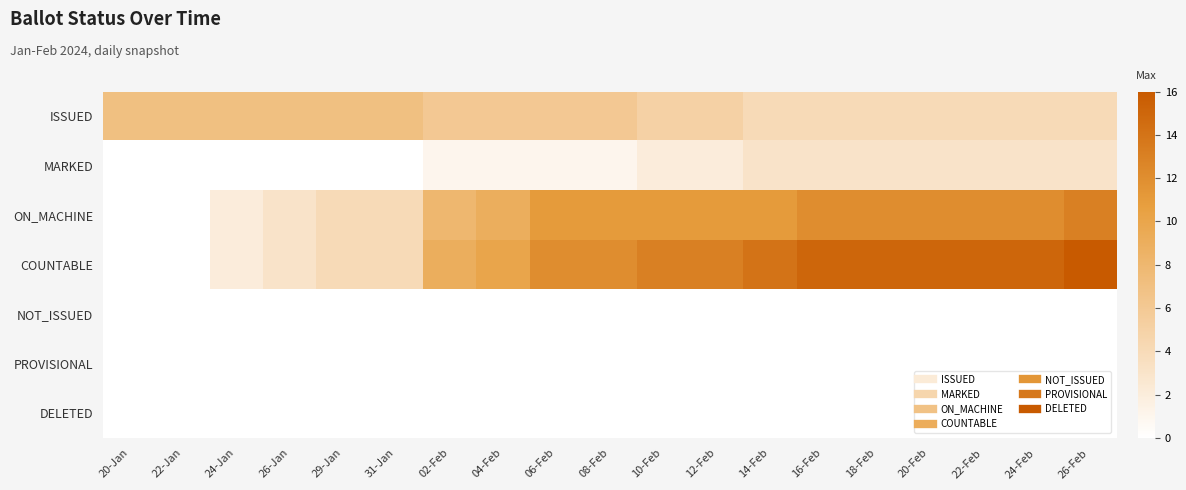

Reading right to left, what are all the values shown in this chart?

ISSUED: 26-Feb=4	24-Feb=4	22-Feb=4	20-Feb=4	18-Feb=4	16-Feb=4	14-Feb=4	12-Feb=5	10-Feb=5	08-Feb=6	06-Feb=6	04-Feb=6	02-Feb=6	31-Jan=7	29-Jan=7	26-Jan=7	24-Jan=7	22-Jan=7	20-Jan=7
MARKED: 26-Feb=3	24-Feb=3	22-Feb=3	20-Feb=3	18-Feb=3	16-Feb=3	14-Feb=3	12-Feb=2	10-Feb=2	08-Feb=1	06-Feb=1	04-Feb=1	02-Feb=1	31-Jan=0	29-Jan=0	26-Jan=0	24-Jan=0	22-Jan=0	20-Jan=0
ON_MACHINE: 26-Feb=13	24-Feb=12	22-Feb=12	20-Feb=12	18-Feb=12	16-Feb=12	14-Feb=11	12-Feb=11	10-Feb=11	08-Feb=11	06-Feb=11	04-Feb=9	02-Feb=8	31-Jan=4	29-Jan=4	26-Jan=3	24-Jan=2	22-Jan=0	20-Jan=0
COUNTABLE: 26-Feb=16	24-Feb=15	22-Feb=15	20-Feb=15	18-Feb=15	16-Feb=15	14-Feb=14	12-Feb=13	10-Feb=13	08-Feb=12	06-Feb=12	04-Feb=10	02-Feb=9	31-Jan=4	29-Jan=4	26-Jan=3	24-Jan=2	22-Jan=0	20-Jan=0
NOT_ISSUED: 26-Feb=0	24-Feb=0	22-Feb=0	20-Feb=0	18-Feb=0	16-Feb=0	14-Feb=0	12-Feb=0	10-Feb=0	08-Feb=0	06-Feb=0	04-Feb=0	02-Feb=0	31-Jan=0	29-Jan=0	26-Jan=0	24-Jan=0	22-Jan=0	20-Jan=0
PROVISIONAL: 26-Feb=0	24-Feb=0	22-Feb=0	20-Feb=0	18-Feb=0	16-Feb=0	14-Feb=0	12-Feb=0	10-Feb=0	08-Feb=0	06-Feb=0	04-Feb=0	02-Feb=0	31-Jan=0	29-Jan=0	26-Jan=0	24-Jan=0	22-Jan=0	20-Jan=0
DELETED: 26-Feb=0	24-Feb=0	22-Feb=0	20-Feb=0	18-Feb=0	16-Feb=0	14-Feb=0	12-Feb=0	10-Feb=0	08-Feb=0	06-Feb=0	04-Feb=0	02-Feb=0	31-Jan=0	29-Jan=0	26-Jan=0	24-Jan=0	22-Jan=0	20-Jan=0